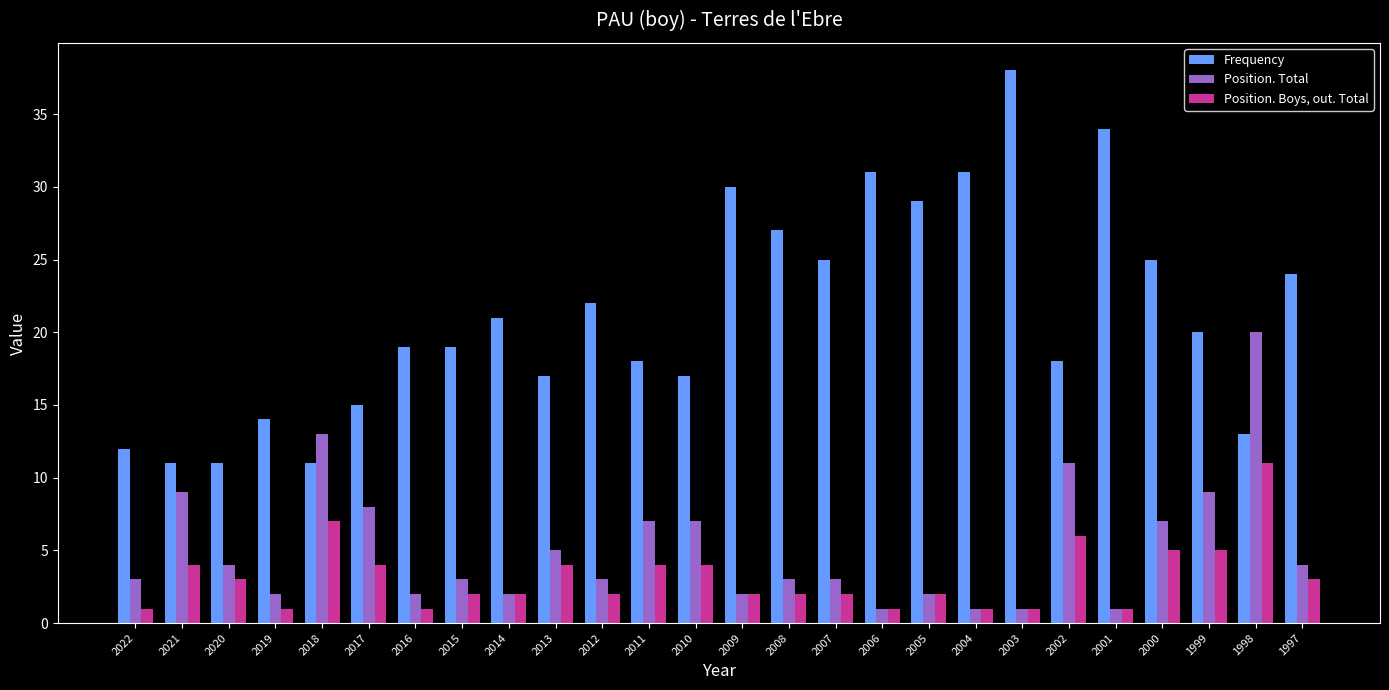

Reading left to right, extract all data points from this chart.

Frequency: 12	11	11	14	11	15	19	19	21	17	22	18	17	30	27	25	31	29	31	38	18	34	25	20	13	24
Position. Total: 3	9	4	2	13	8	2	3	2	5	3	7	7	2	3	3	1	2	1	1	11	1	7	9	20	4
Position. Boys, out. Total: 1	4	3	1	7	4	1	2	2	4	2	4	4	2	2	2	1	2	1	1	6	1	5	5	11	3